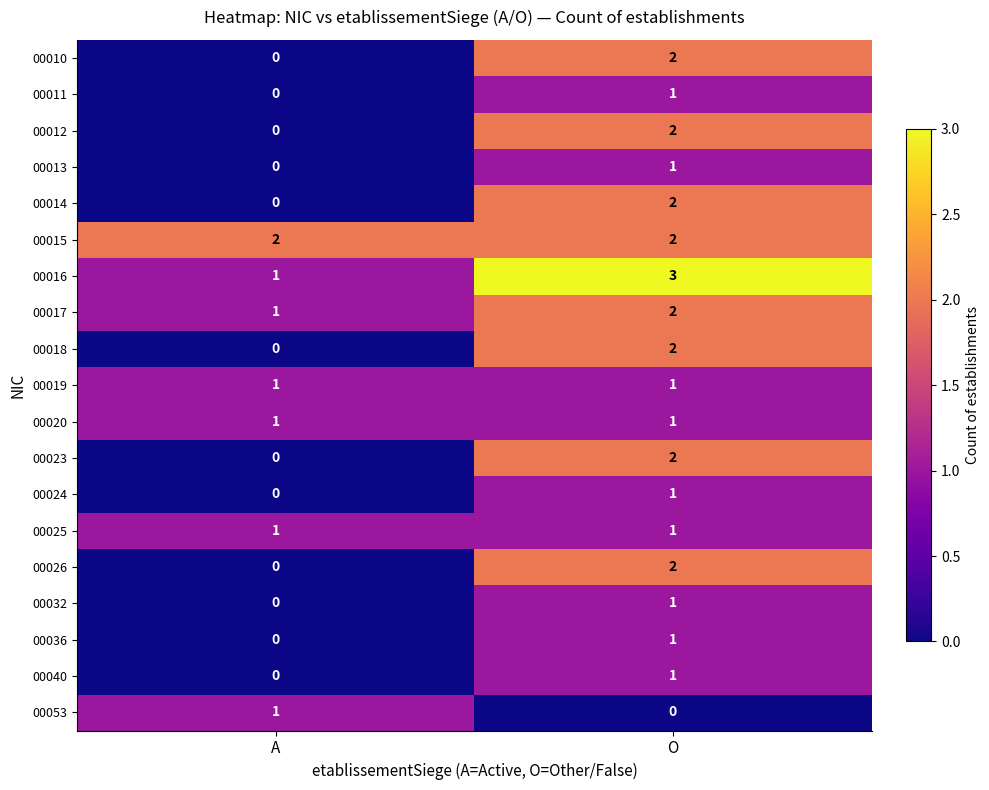

Which label corresponds to the largest value in the chart?

O